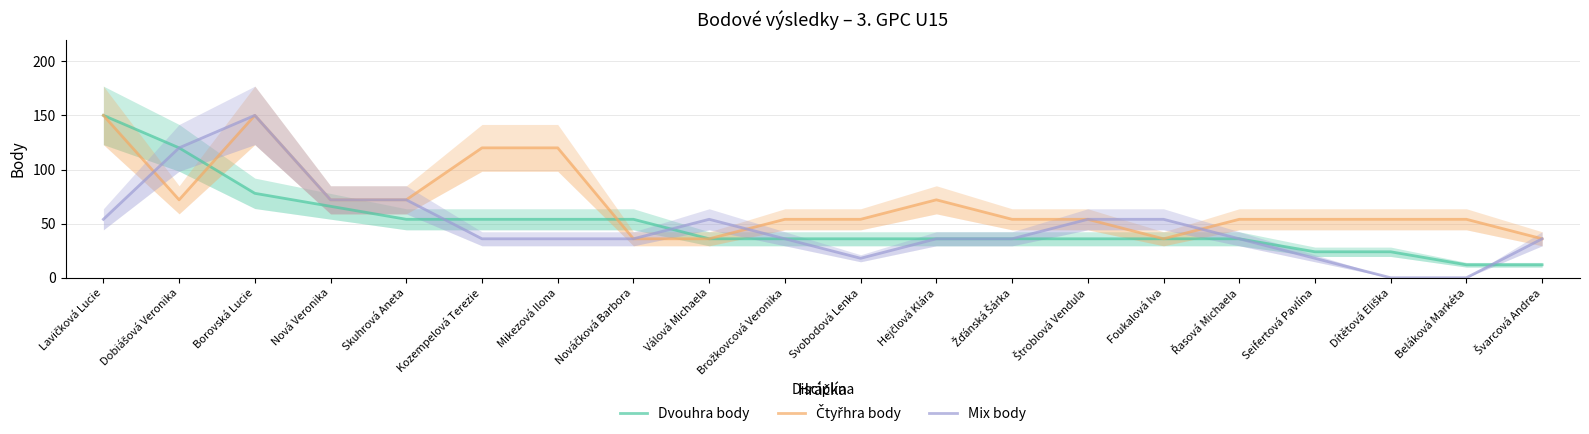

The value of Dvouhra body at Lavičková Lucie is 266. True or false?

False